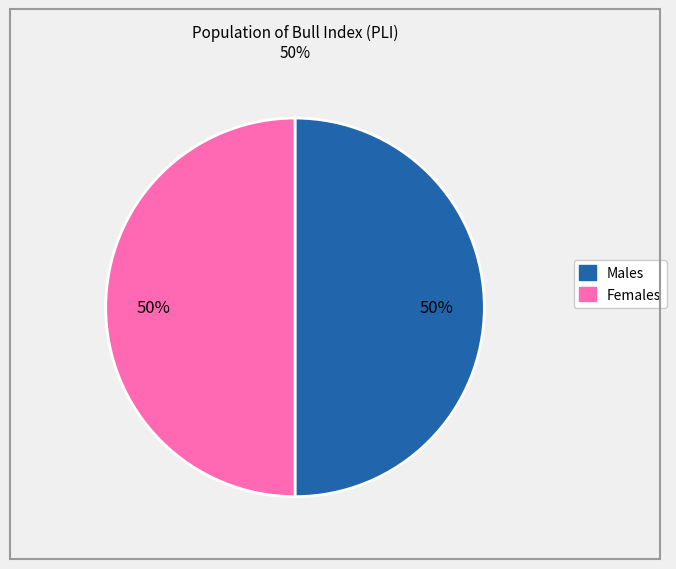

To the nearest percent, what is the difference between the largest and smallest slice percentages?

0%